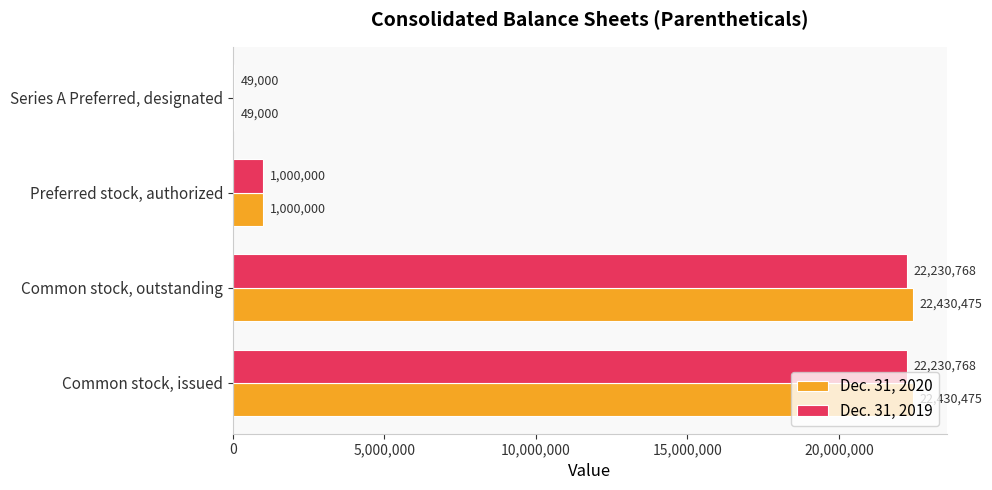

How many series are shown in this chart?

2